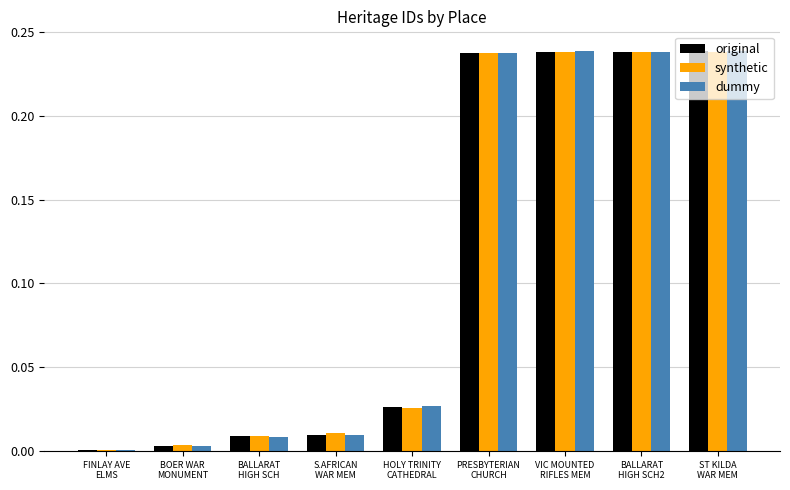

What is the sum of all original values?

1.0